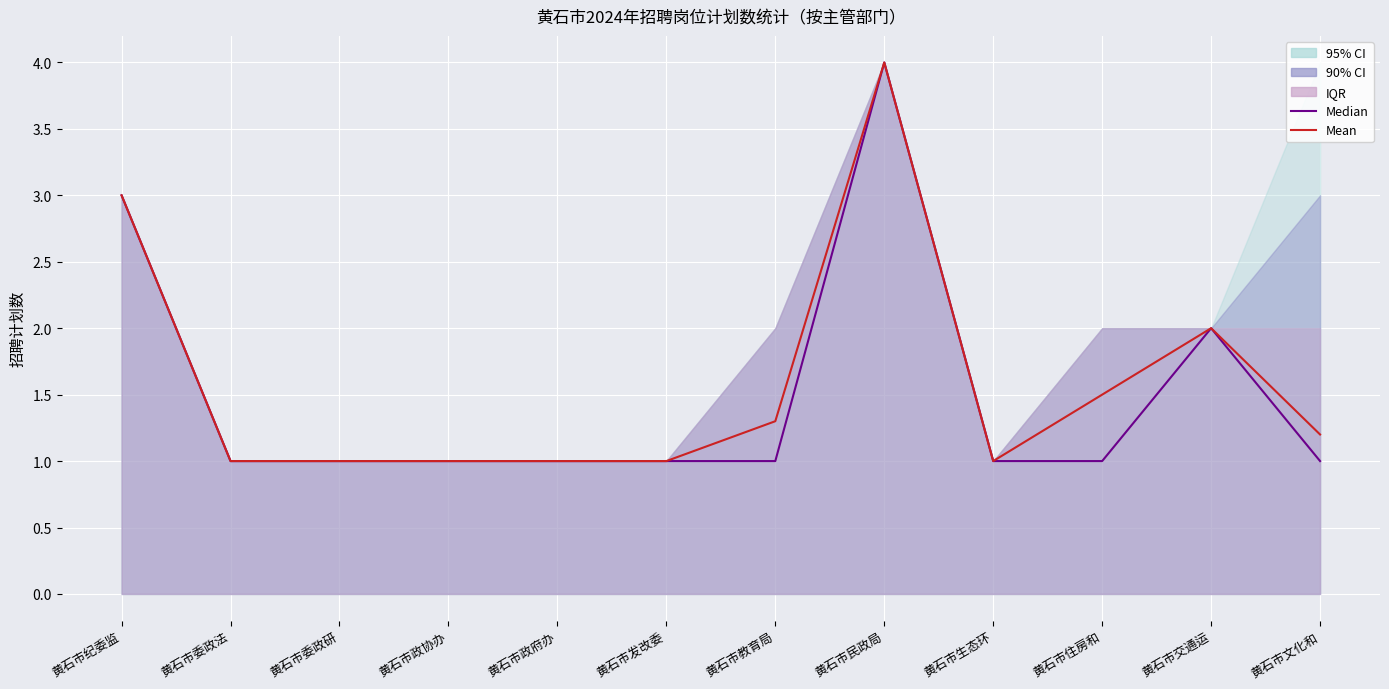

Which category has the highest value across all series?

黄石市民政局